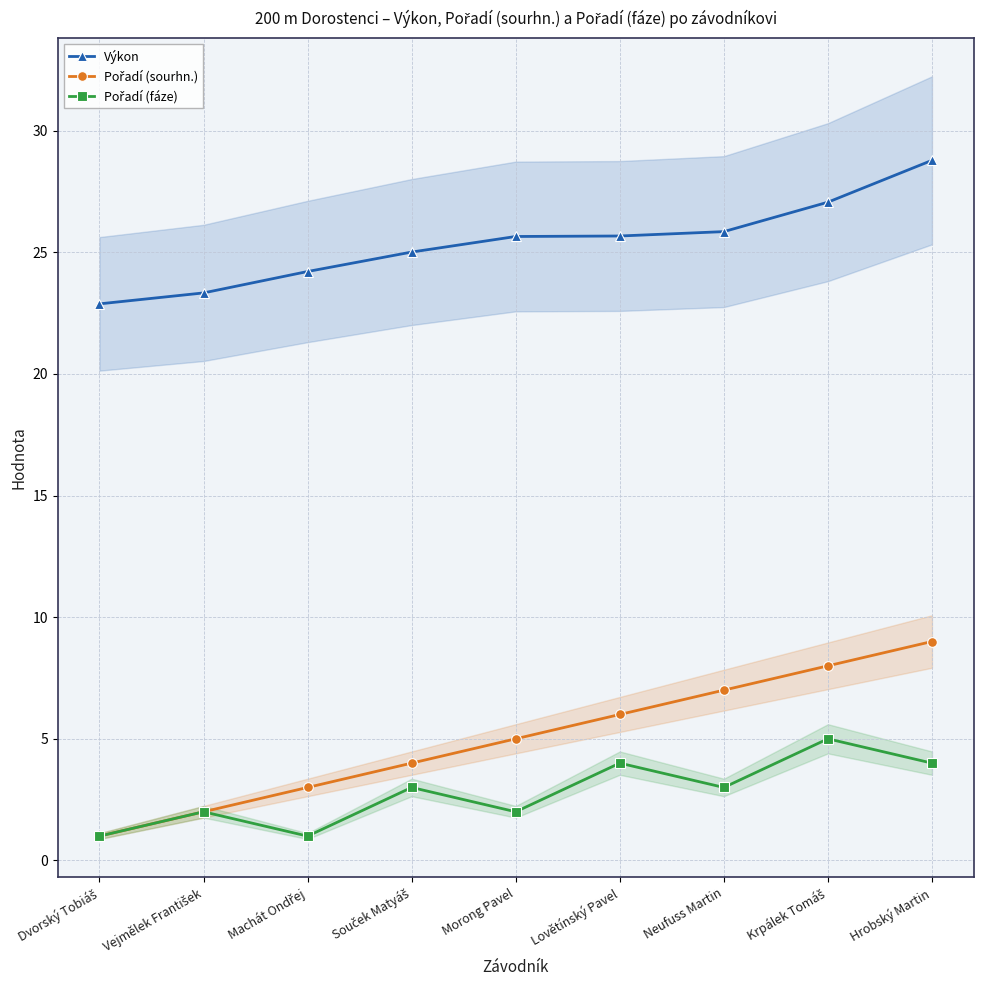

Does the chart have visible grid lines?

Yes